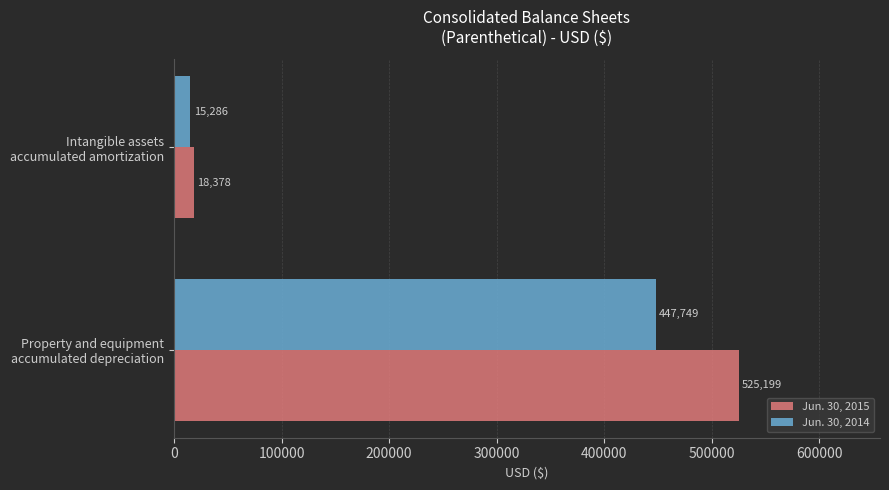

What is the maximum value for Jun. 30, 2015?

525199